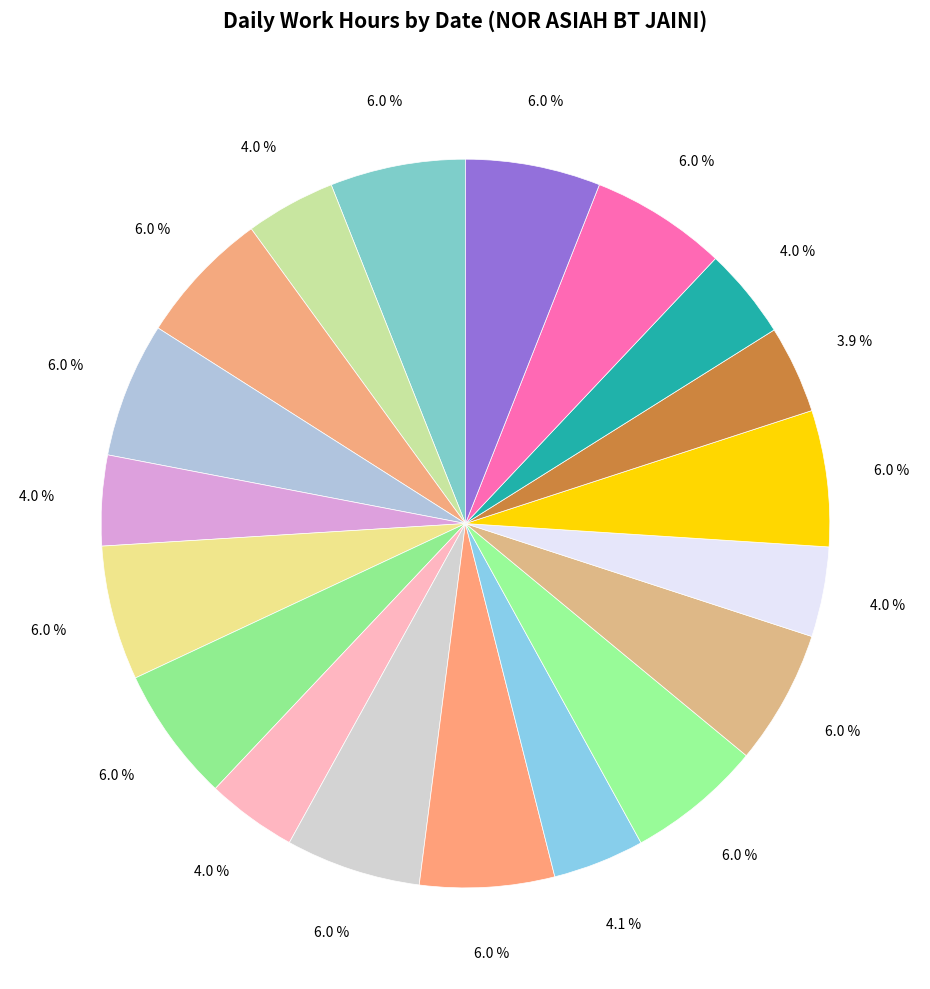

How many segments does this pie chart have?

19